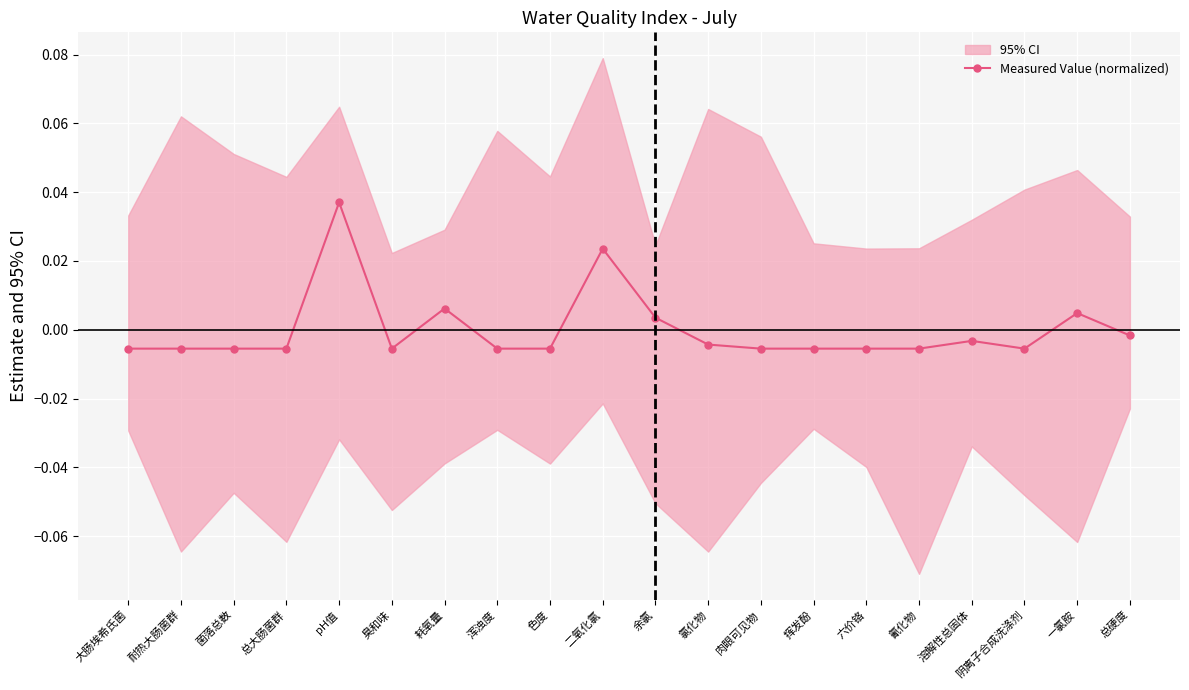

What is the label of the 13th point from the right?

浑浊度